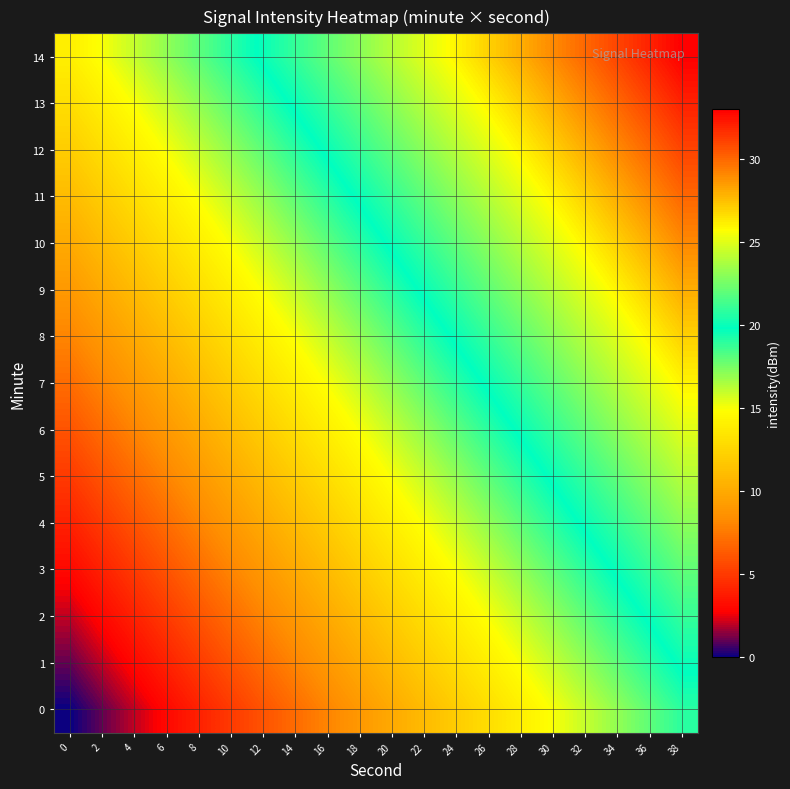

Reading right to left, transcribe all the data shown in this chart.

0: 38=19	36=18	34=17	32=16	30=15	28=14	26=13	24=12	22=11	20=10	18=9	16=8	14=7	12=6	10=5	8=4	6=3	4=2	2=1	0=0
1: 38=20	36=19	34=18	32=17	30=16	28=15	26=14	24=13	22=12	20=11	18=10	16=9	14=8	12=7	10=6	8=5	6=4	4=3	2=2	0=1
2: 38=21	36=20	34=19	32=18	30=17	28=16	26=15	24=14	22=13	20=12	18=11	16=10	14=9	12=8	10=7	8=6	6=5	4=4	2=3	0=2
3: 38=22	36=21	34=20	32=19	30=18	28=17	26=16	24=15	22=14	20=13	18=12	16=11	14=10	12=9	10=8	8=7	6=6	4=5	2=4	0=3
4: 38=23	36=22	34=21	32=20	30=19	28=18	26=17	24=16	22=15	20=14	18=13	16=12	14=11	12=10	10=9	8=8	6=7	4=6	2=5	0=4
5: 38=24	36=23	34=22	32=21	30=20	28=19	26=18	24=17	22=16	20=15	18=14	16=13	14=12	12=11	10=10	8=9	6=8	4=7	2=6	0=5
6: 38=25	36=24	34=23	32=22	30=21	28=20	26=19	24=18	22=17	20=16	18=15	16=14	14=13	12=12	10=11	8=10	6=9	4=8	2=7	0=6
7: 38=26	36=25	34=24	32=23	30=22	28=21	26=20	24=19	22=18	20=17	18=16	16=15	14=14	12=13	10=12	8=11	6=10	4=9	2=8	0=7
8: 38=27	36=26	34=25	32=24	30=23	28=22	26=21	24=20	22=19	20=18	18=17	16=16	14=15	12=14	10=13	8=12	6=11	4=10	2=9	0=8
9: 38=28	36=27	34=26	32=25	30=24	28=23	26=22	24=21	22=20	20=19	18=18	16=17	14=16	12=15	10=14	8=13	6=12	4=11	2=10	0=9
10: 38=29	36=28	34=27	32=26	30=25	28=24	26=23	24=22	22=21	20=20	18=19	16=18	14=17	12=16	10=15	8=14	6=13	4=12	2=11	0=10
11: 38=30	36=29	34=28	32=27	30=26	28=25	26=24	24=23	22=22	20=21	18=20	16=19	14=18	12=17	10=16	8=15	6=14	4=13	2=12	0=11
12: 38=31	36=30	34=29	32=28	30=27	28=26	26=25	24=24	22=23	20=22	18=21	16=20	14=19	12=18	10=17	8=16	6=15	4=14	2=13	0=12
13: 38=32	36=31	34=30	32=29	30=28	28=27	26=26	24=25	22=24	20=23	18=22	16=21	14=20	12=19	10=18	8=17	6=16	4=15	2=14	0=13
14: 38=33	36=32	34=31	32=30	30=29	28=28	26=27	24=26	22=25	20=24	18=23	16=22	14=21	12=20	10=19	8=18	6=17	4=16	2=15	0=14